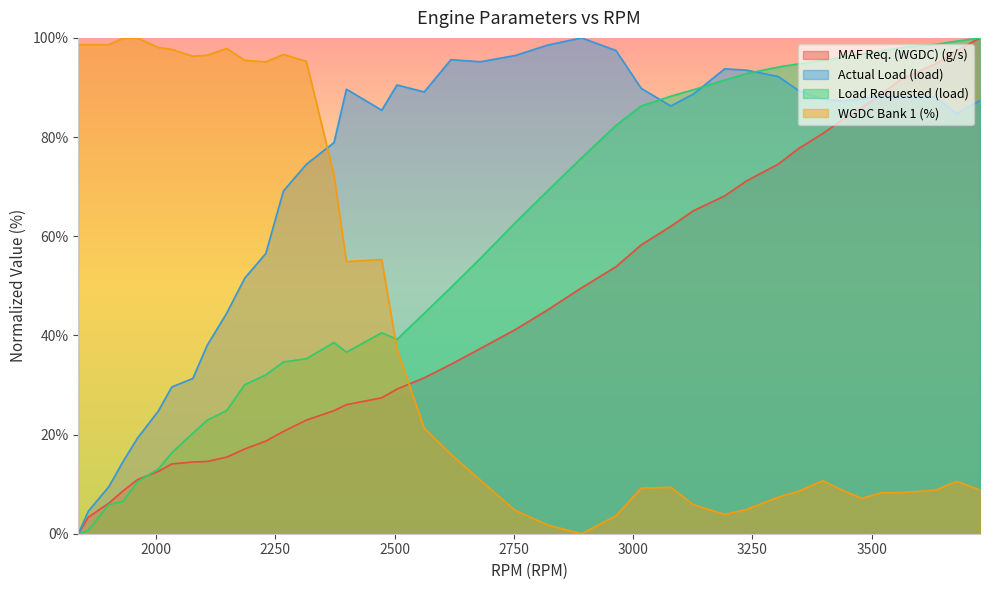

What is the total value across all series at 1901?

120.2